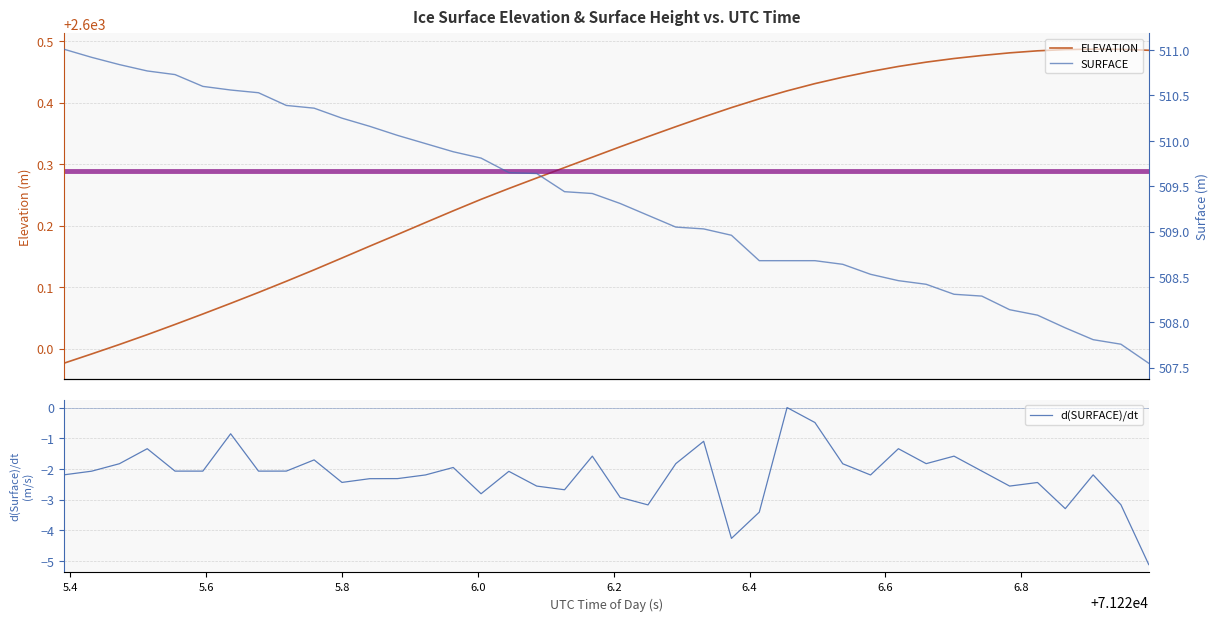

What is the average value of the d(SURFACE)/dt series?

-2.2